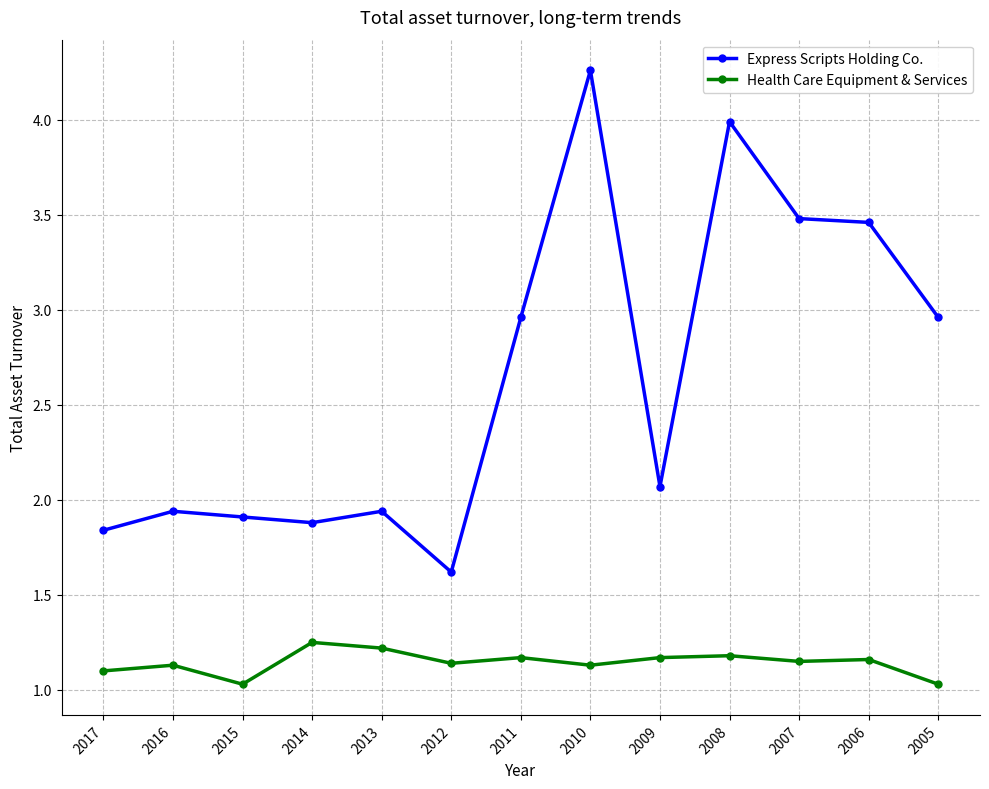

Rank the series by their average value, from lowest to highest.

Health Care Equipment & Services, Express Scripts Holding Co.